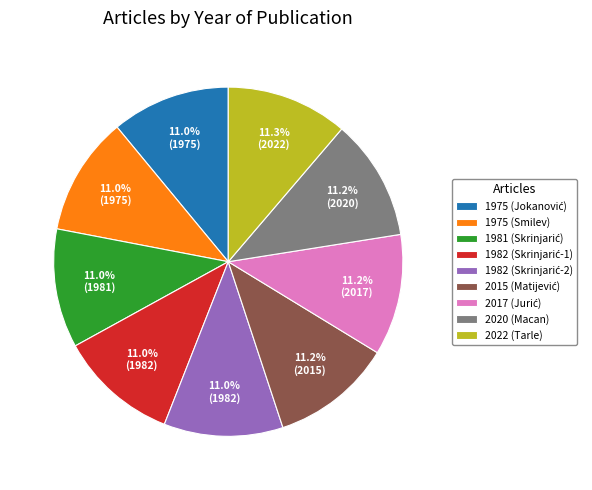

Does any single category account for the majority?

No